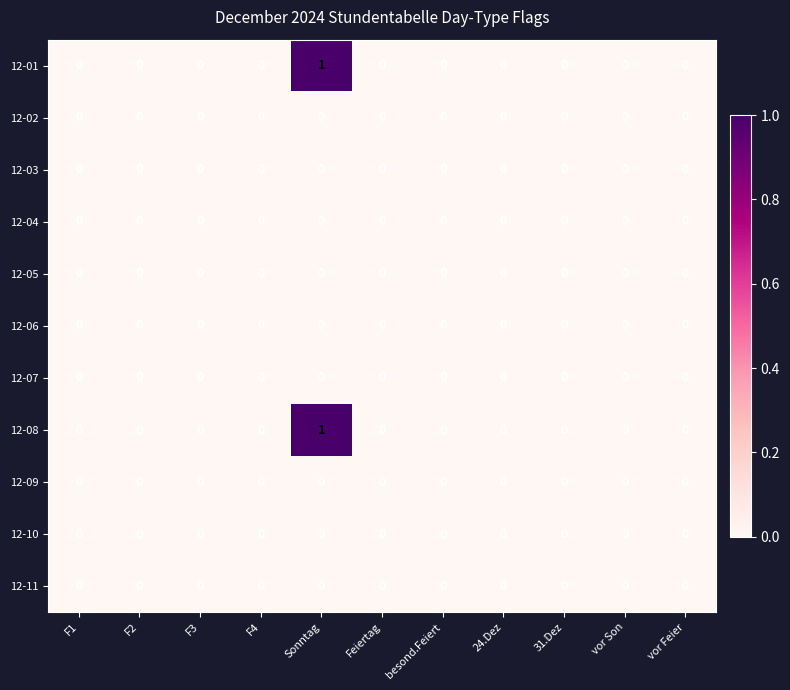

True or false: 12-11 has a value of 0 at Sonntag.

True